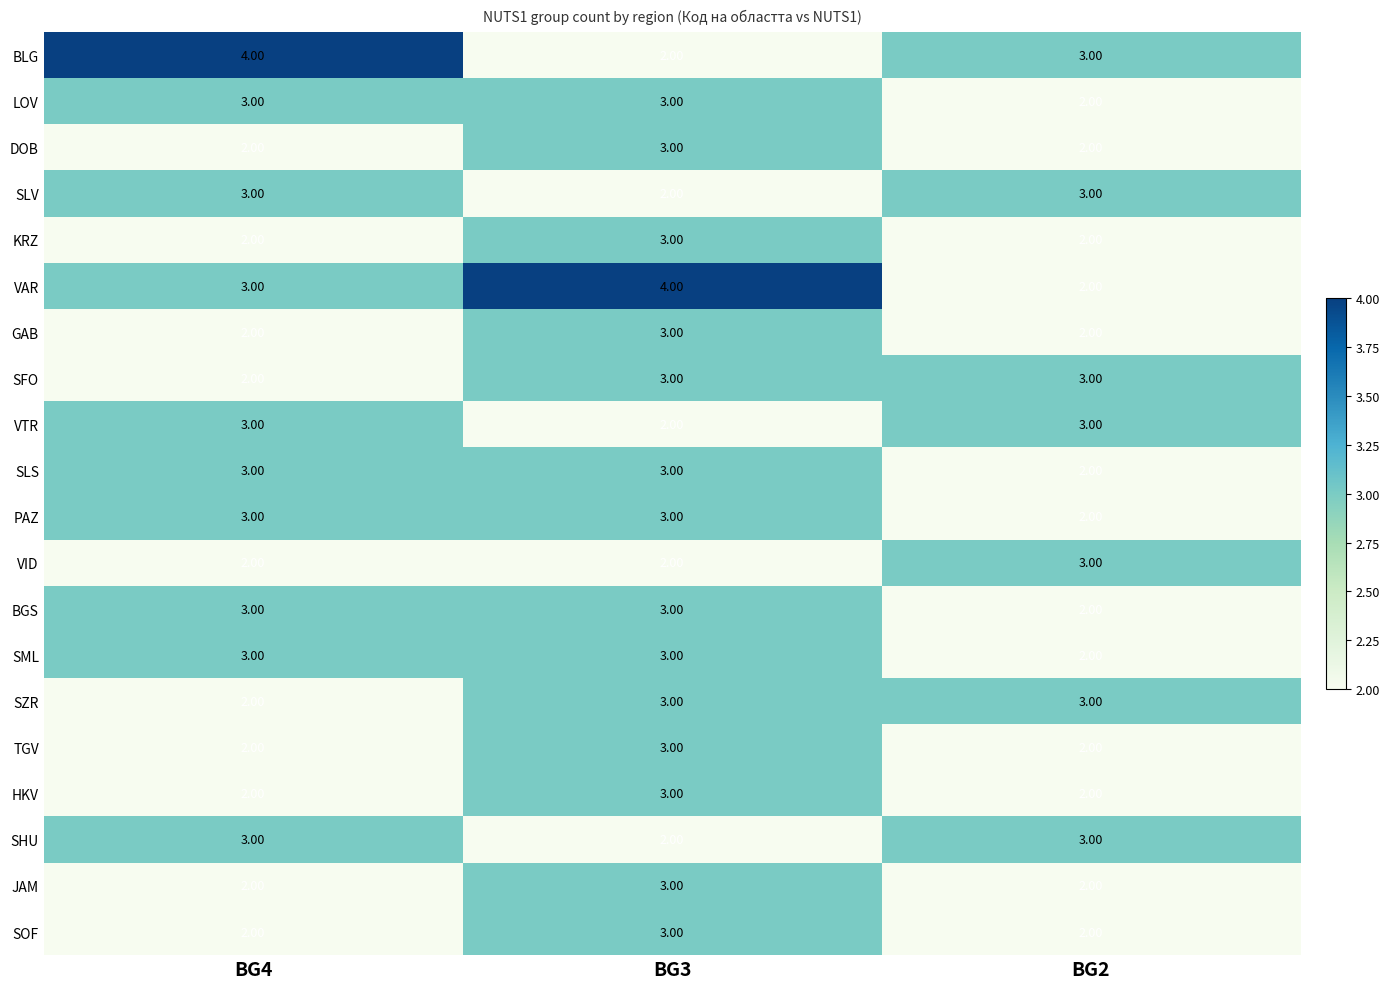

Between BG3 and BG2, which series saw the biggest shift?

VAR